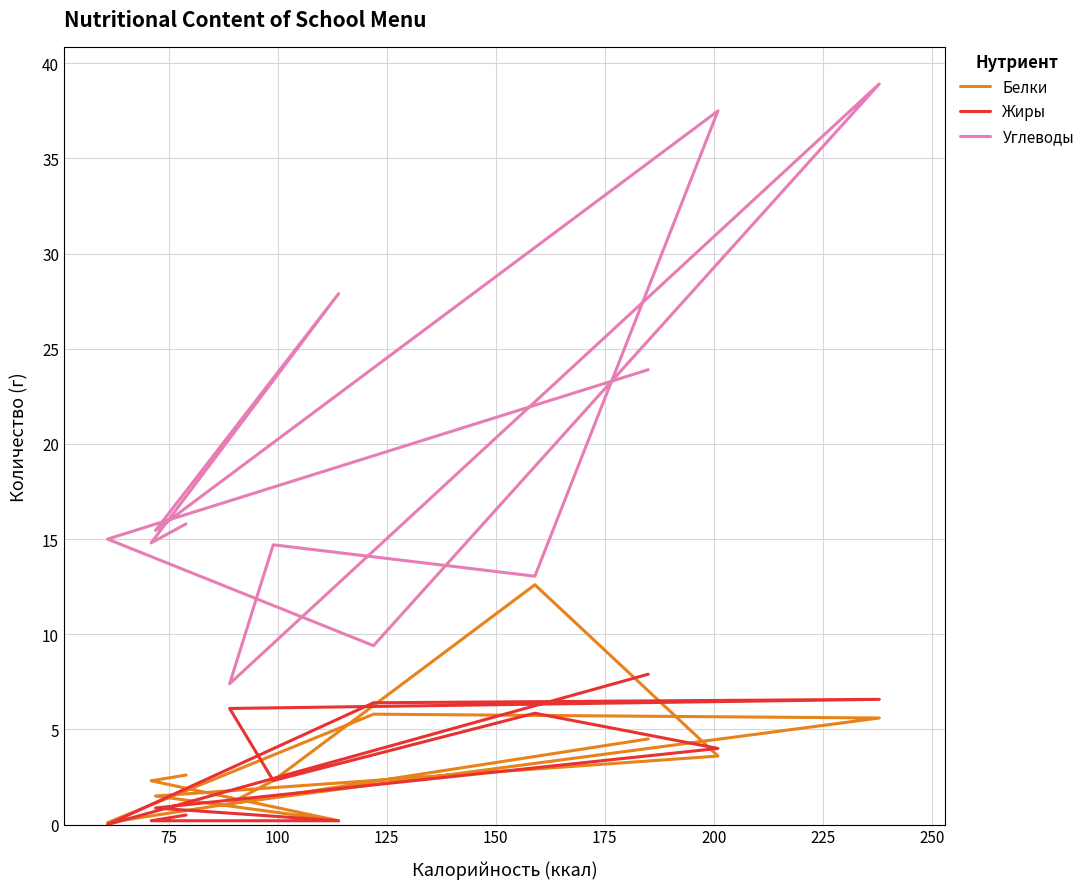

What is the value of the Углеводы point at the 3rd from the left?

9.4